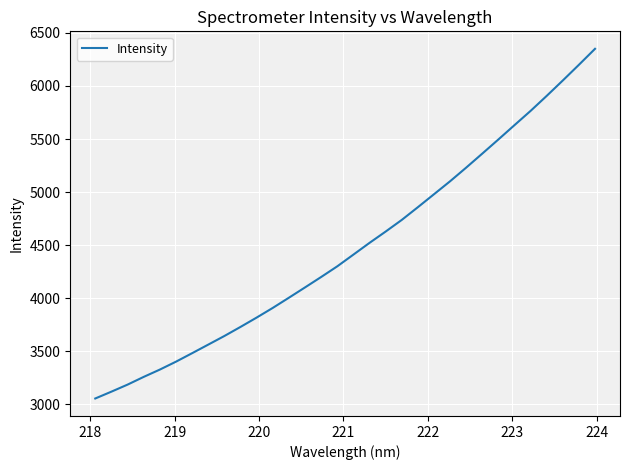

What is the difference between the maximum and minimum values?

3294.1